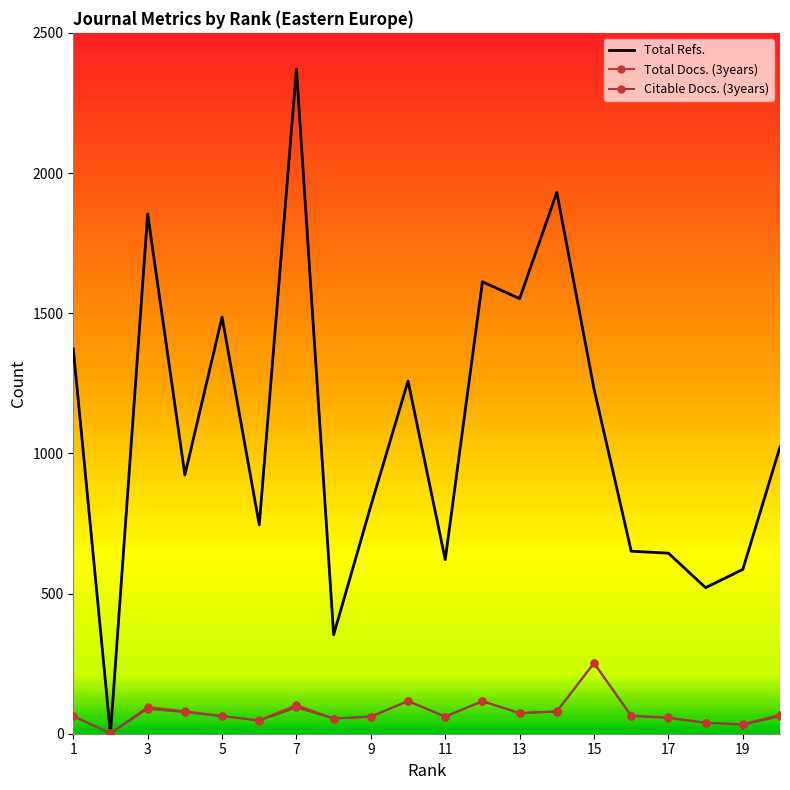

True or false: Total Refs. has more than 0 points higher than both neighbors.

True